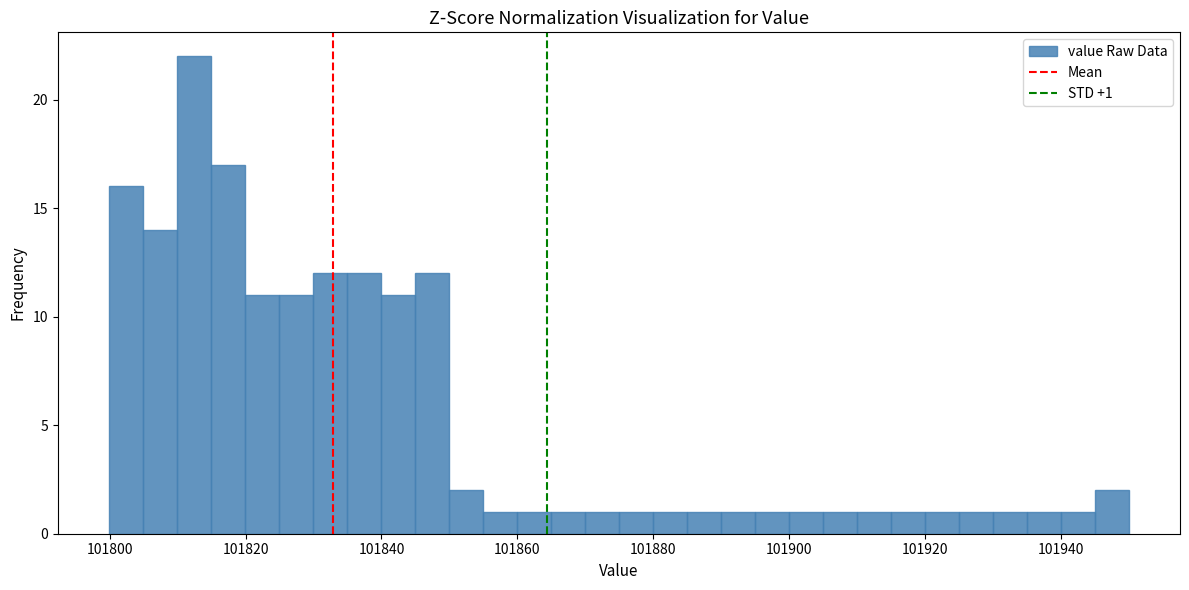

Around what value on the x-axis is the tallest bar? Give the approximate position of its centre, as read against the axis.

101812